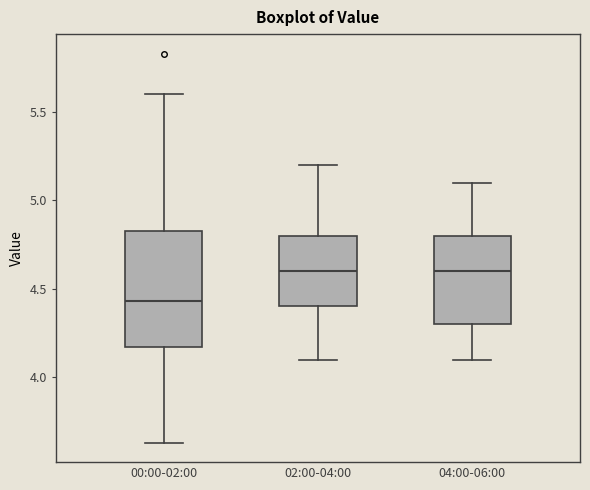

Comparing the boxes themselves (not the whiskers), which one is the tallest?

00:00-02:00